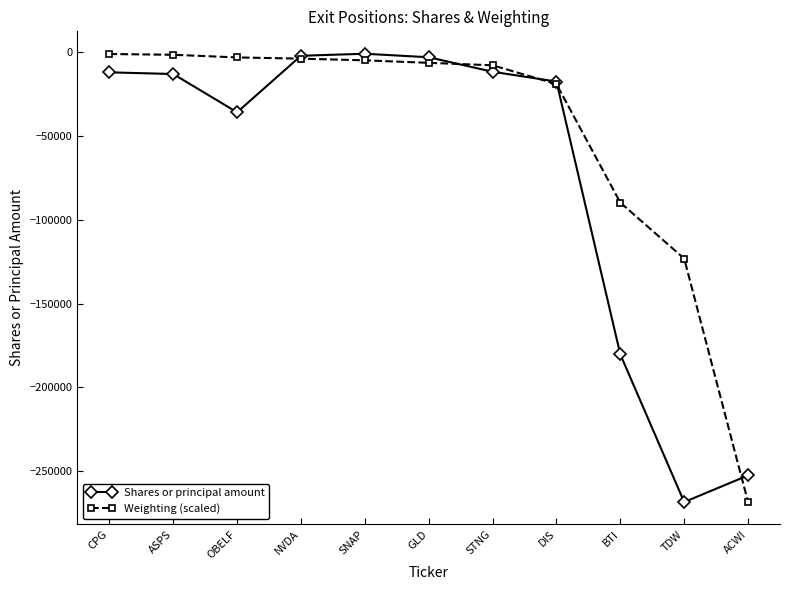

Does the chart display data point markers on the line(s)?

Yes